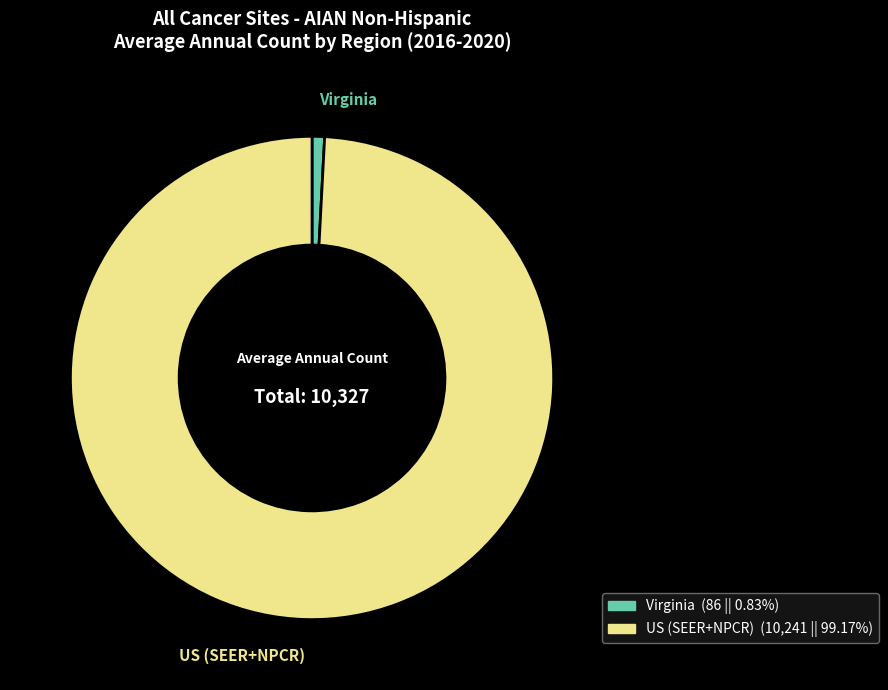

The Virginia slice represents 1% of the pie. True or false?

True